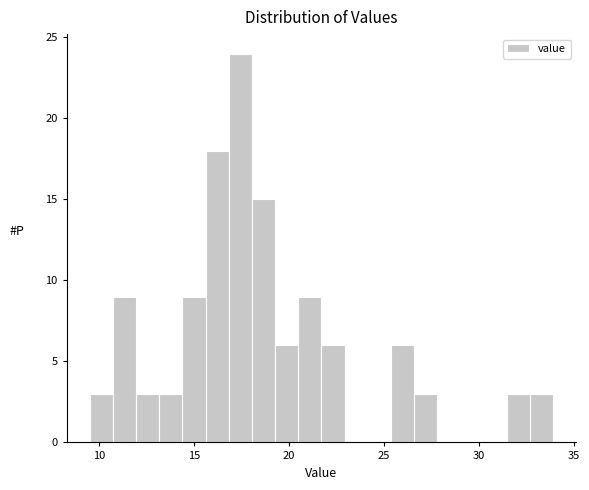

Read against the x-axis, roughly where is the centre of the tallest bar?

17.5